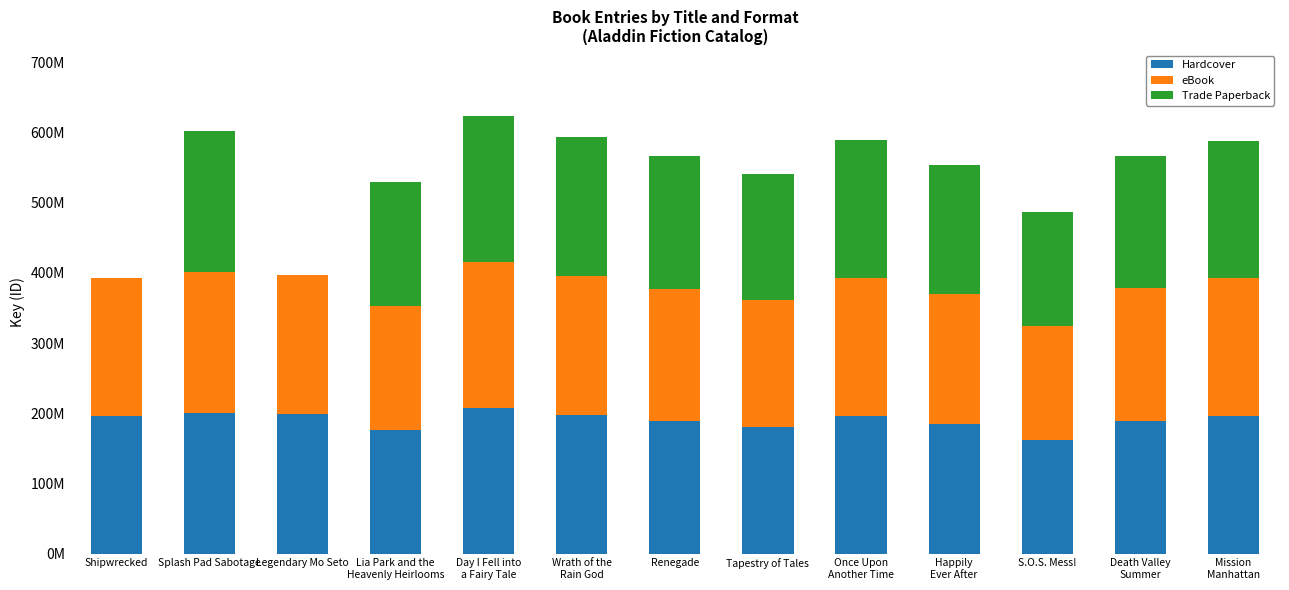

Where does the Trade Paperback series first go above 188?

Splash Pad Sabotage